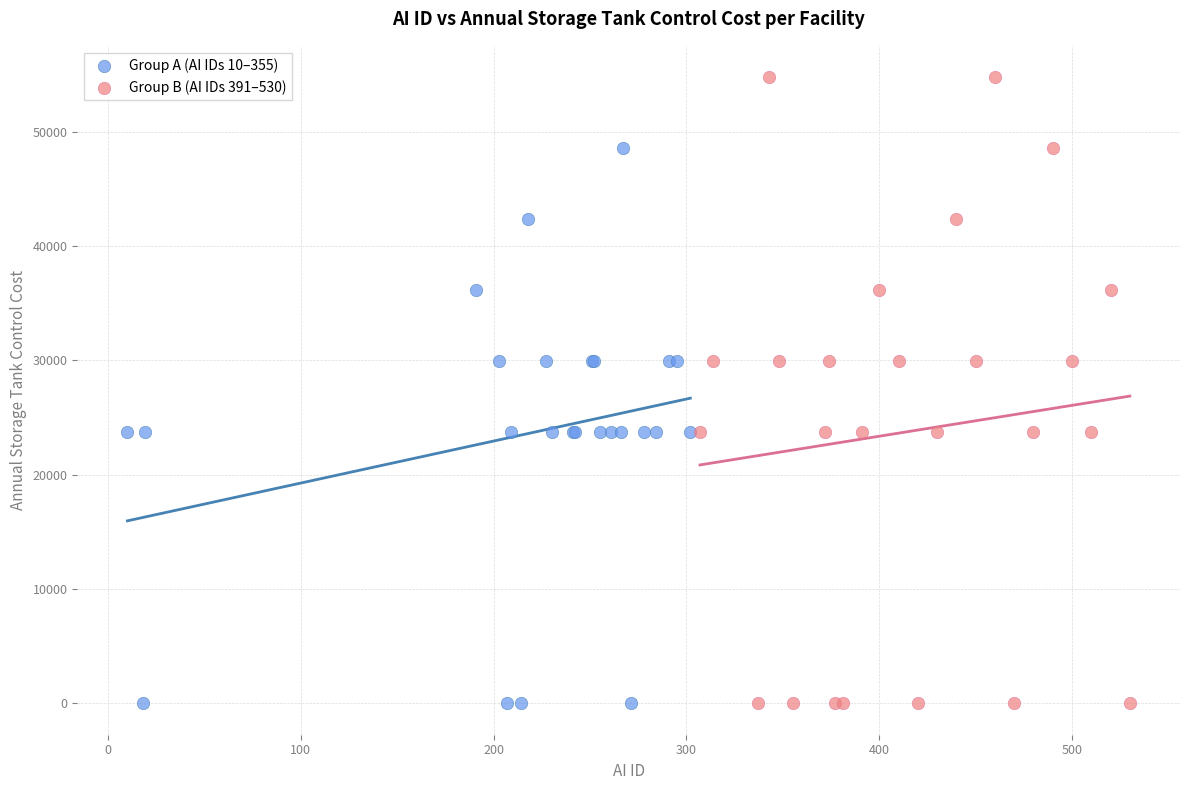

Which series has the largest Y range (max minus min)?

Group B (AI IDs 391–530)